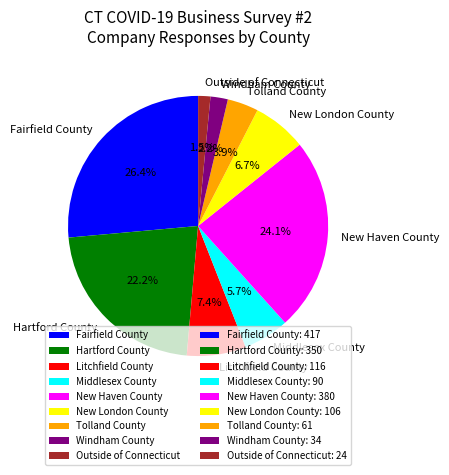

Is there a majority slice in this chart?

No